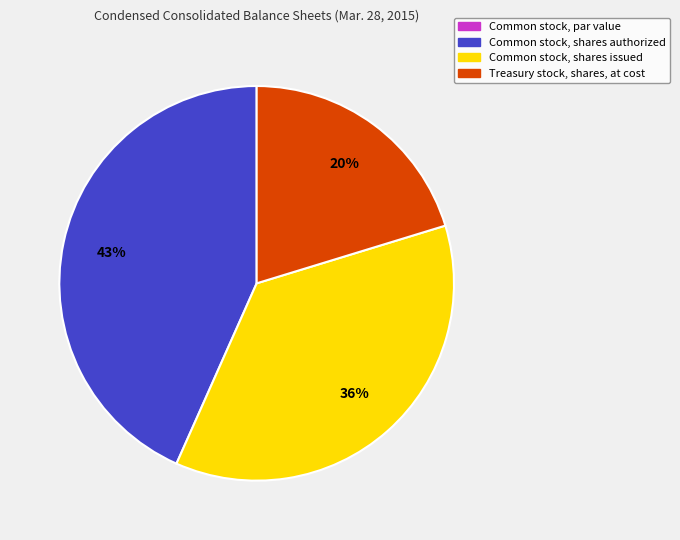

The Treasury stock, shares, at cost slice represents 20% of the pie. True or false?

True